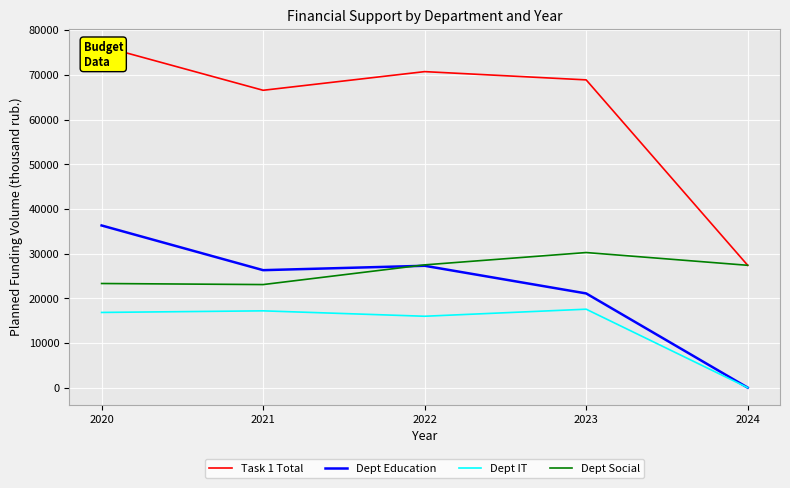

What is the difference between the Dept Education values at 2023 and 2022?

6189.0